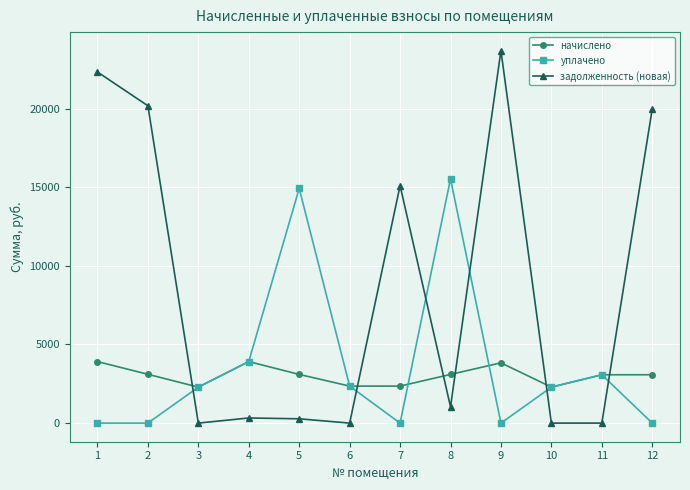

Does the chart display data point markers on the line(s)?

Yes